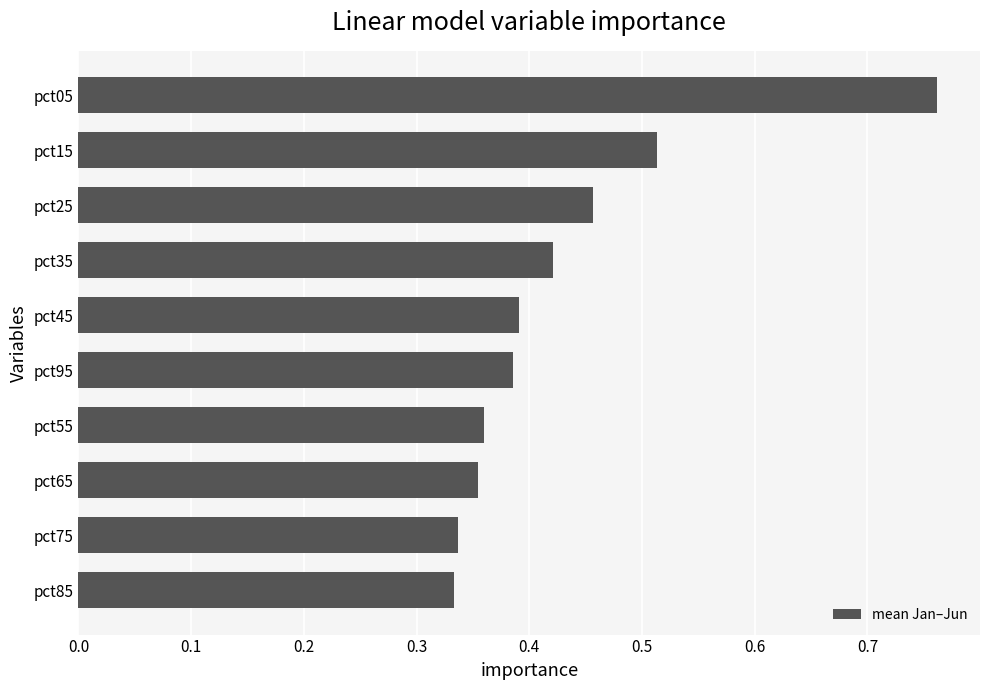

Which has a higher value, pct05 or pct45?

pct05